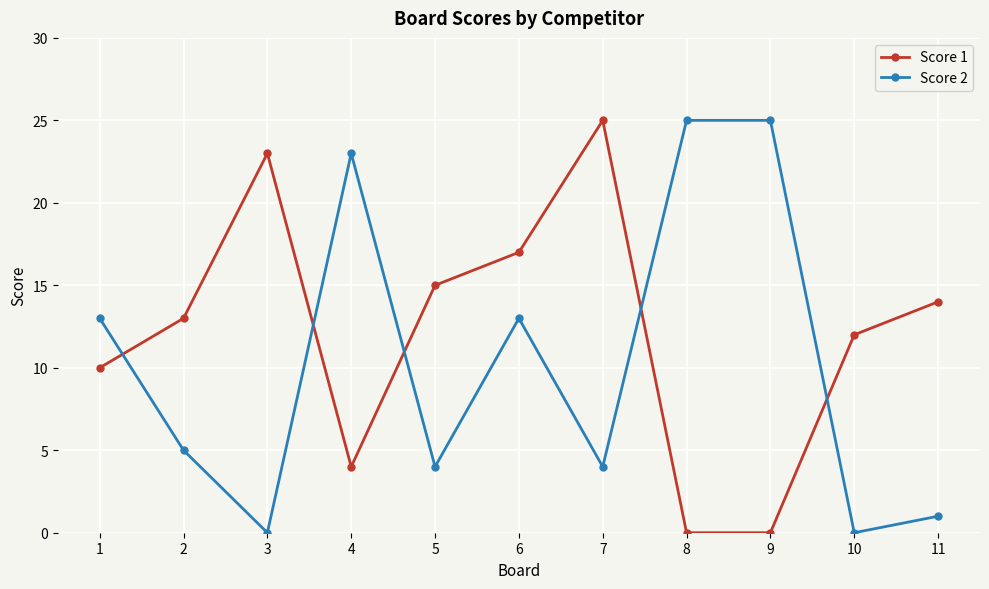

What is the sum of the Score 2 values at 5 and 9?

29